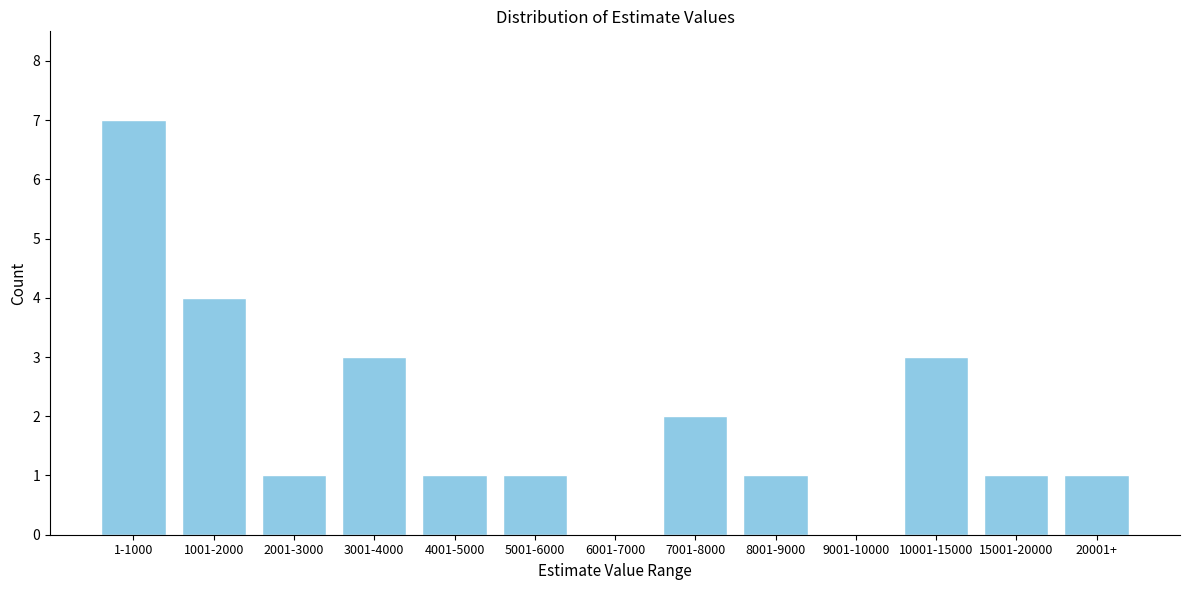

Reading left to right, transcribe all the data shown in this chart.

1-1000=7	1001-2000=4	2001-3000=1	3001-4000=3	4001-5000=1	5001-6000=1	6001-7000=0	7001-8000=2	8001-9000=1	9001-10000=0	10001-15000=3	15001-20000=1	20001+=1